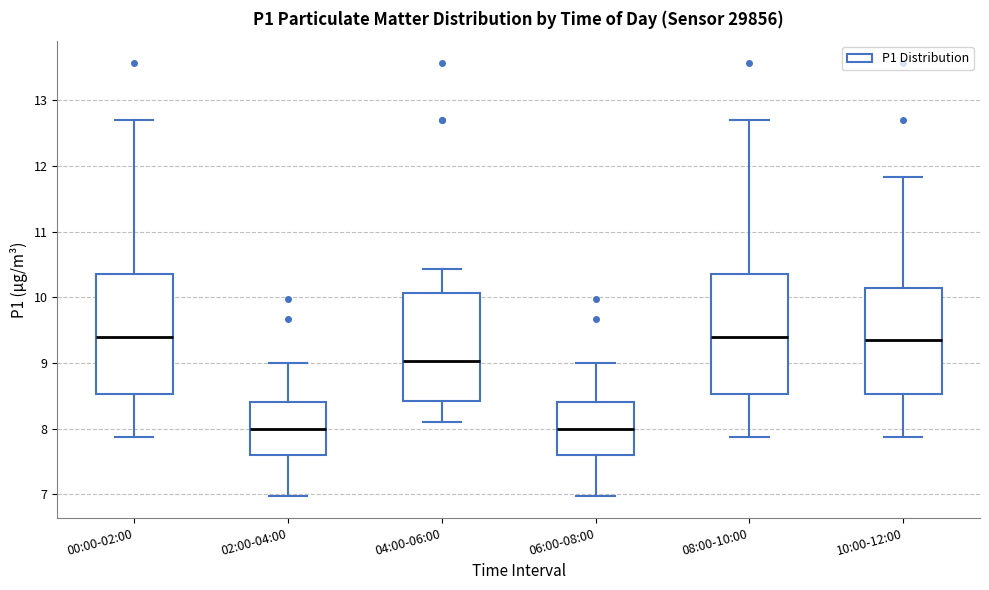

Reading left to right, read every box against the y-axis: the position of its median line, the range the box covers, and the ends of its whiskers. The values are not printed on the chart, so give them approximately, as read against the axis.

00:00-02:00: median 9.4, box 8.5 to 10.4, whiskers 7.9 to 12.7
02:00-04:00: median 8.0, box 7.6 to 8.4, whiskers 7.0 to 9.0
04:00-06:00: median 9.0, box 8.4 to 10.1, whiskers 8.1 to 10.4
06:00-08:00: median 8.0, box 7.6 to 8.4, whiskers 7.0 to 9.0
08:00-10:00: median 9.4, box 8.5 to 10.4, whiskers 7.9 to 12.7
10:00-12:00: median 9.4, box 8.5 to 10.1, whiskers 7.9 to 11.8